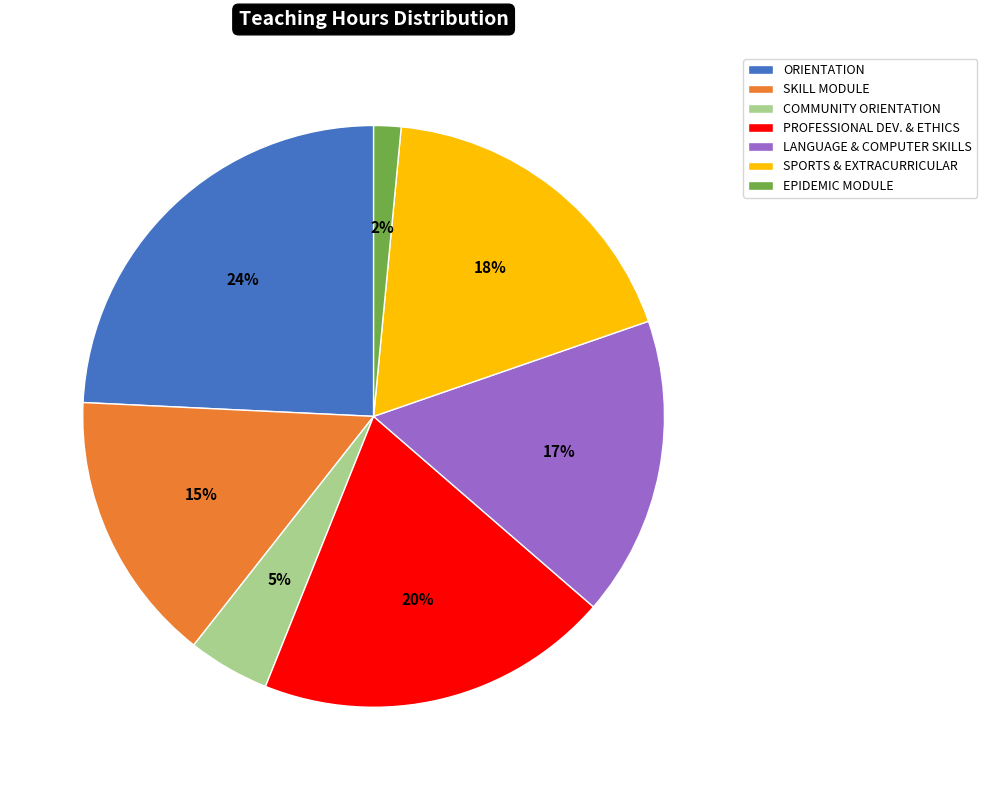

The PROFESSIONAL DEV. & ETHICS slice represents 13% of the pie. True or false?

False